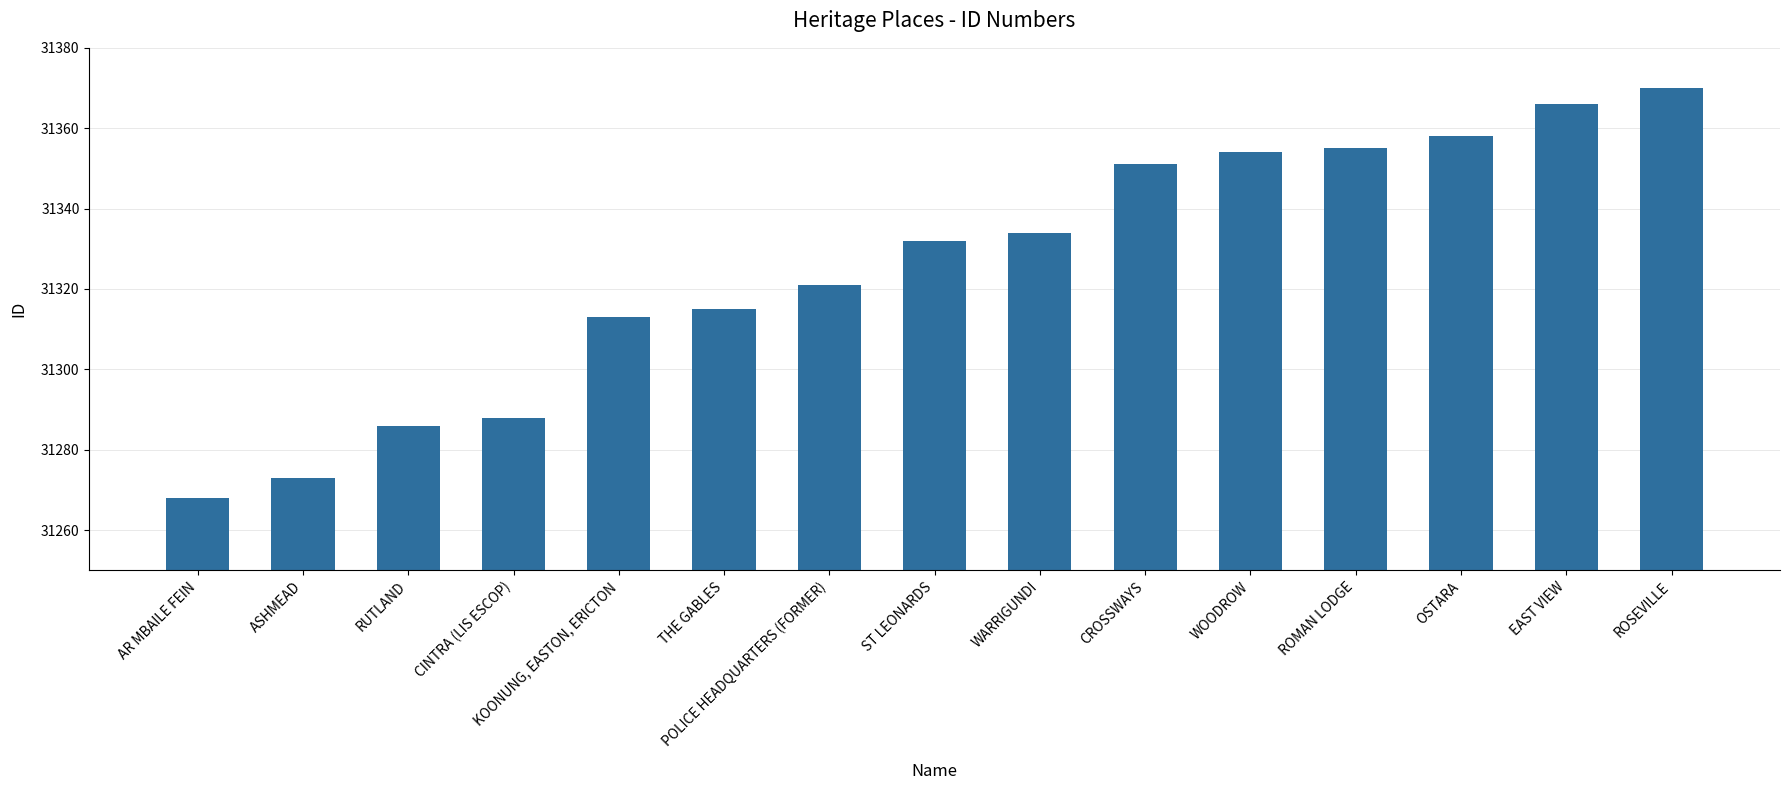

How many distinct data groups are displayed?

1